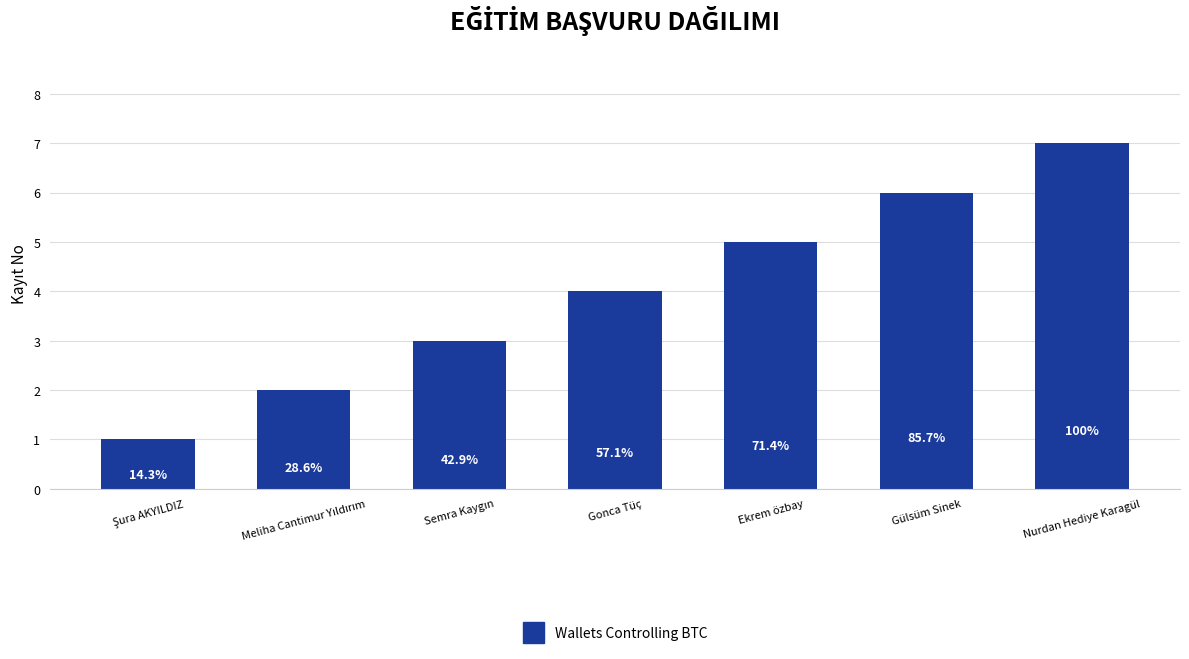

List the labels in order of value, largest first.

Nurdan Hediye Karagül, Gülsüm Sinek, Ekrem özbay, Gonca Tüç, Semra Kaygın, Meliha Cantimur Yıldırım, Şura AKYILDIZ